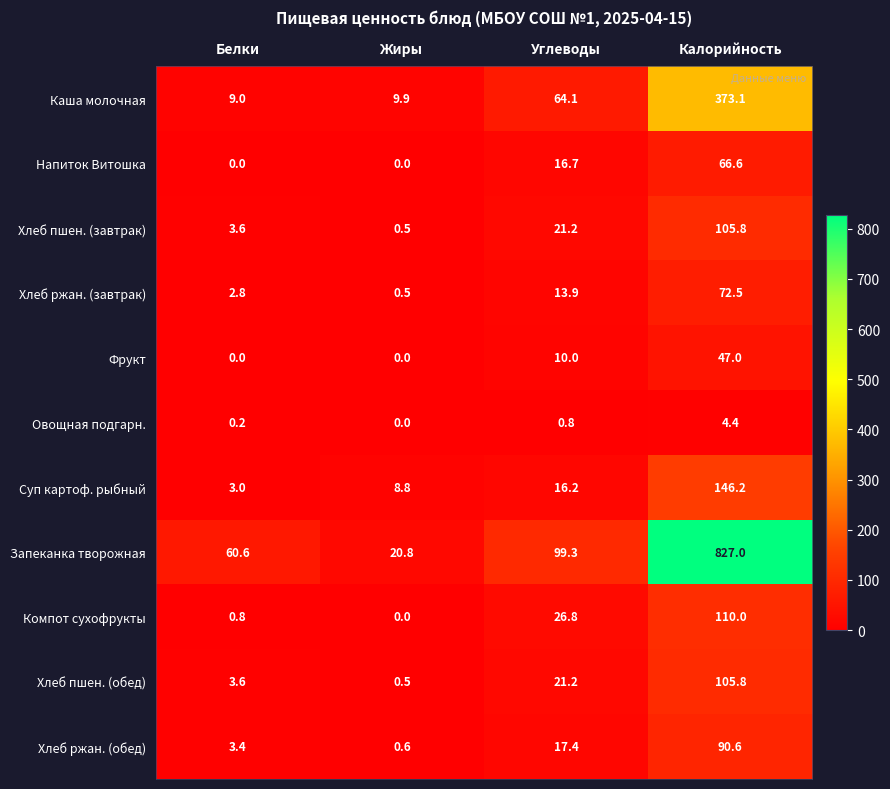

What is the total value across all series at Жиры?

41.6